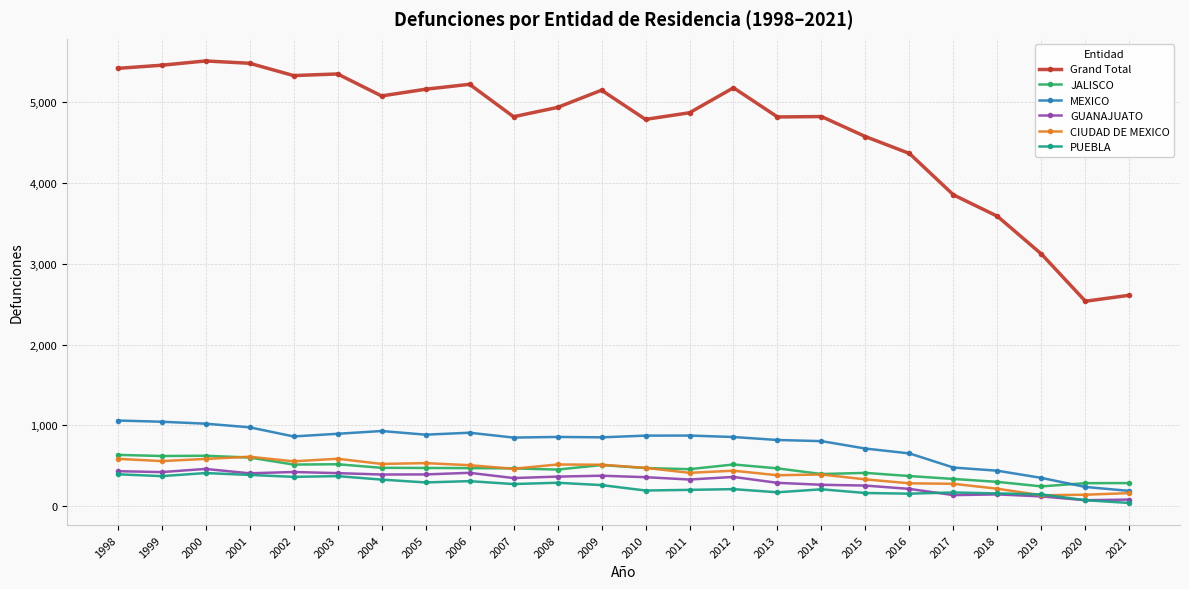

The Grand Total series shows 1582 at 2018. True or false?

False